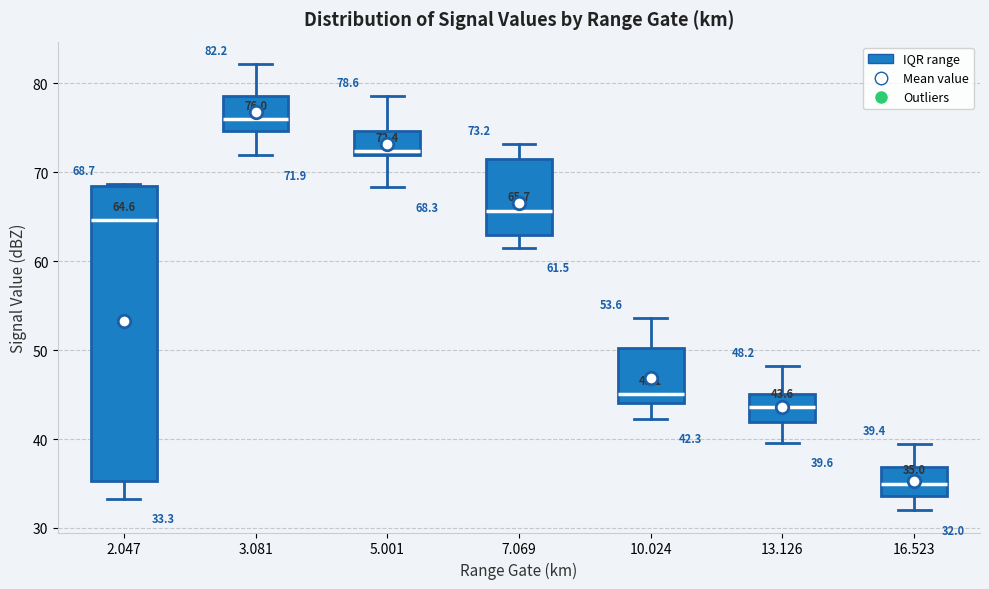

Which box's median line is the lowest?

16.523